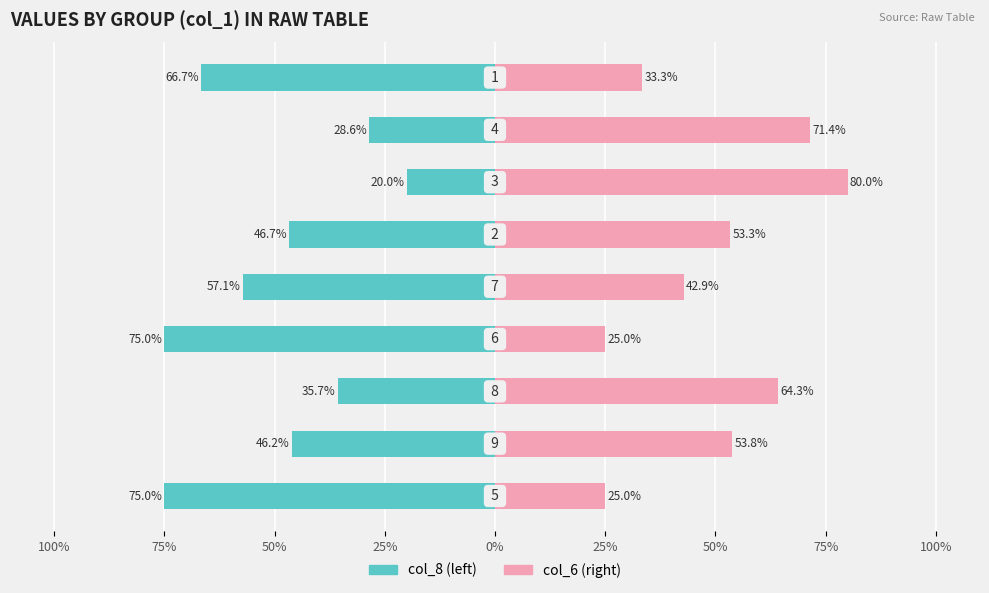

How many bars are there in total?

18